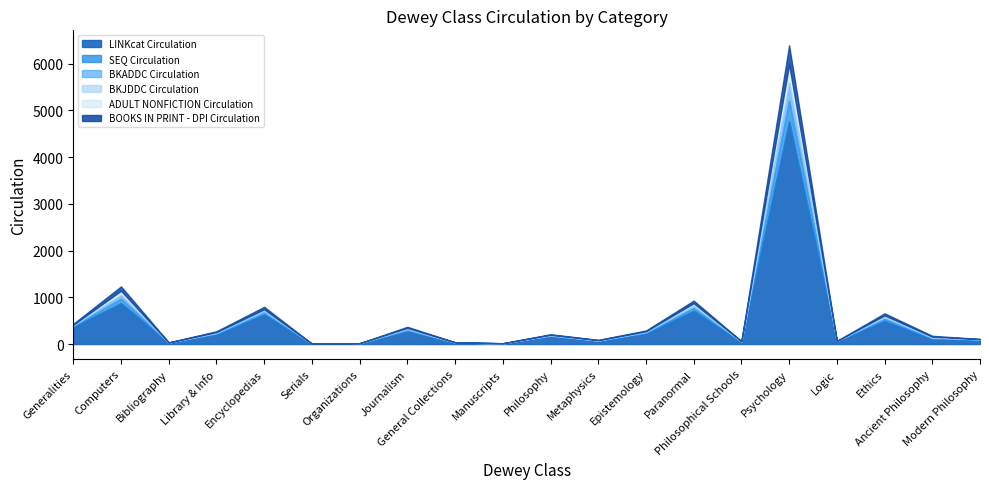

Which series has the largest range (max minus min)?

LINKcat Circulation